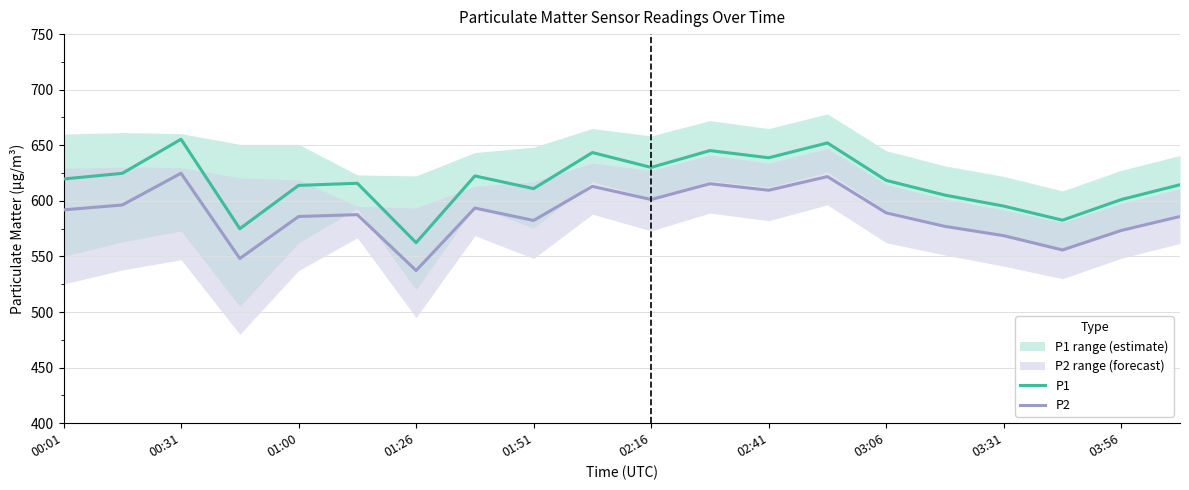

Which series changed the most between 13 and 19?

P1